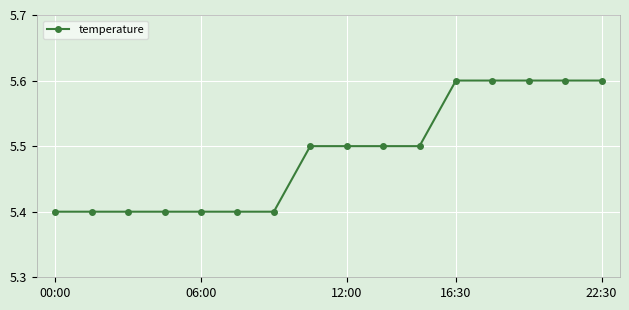

Reading left to right, what are all the values shown in this chart?

5.4	5.4	5.4	5.4	5.4	5.4	5.4	5.5	5.5	5.5	5.5	5.6	5.6	5.6	5.6	5.6